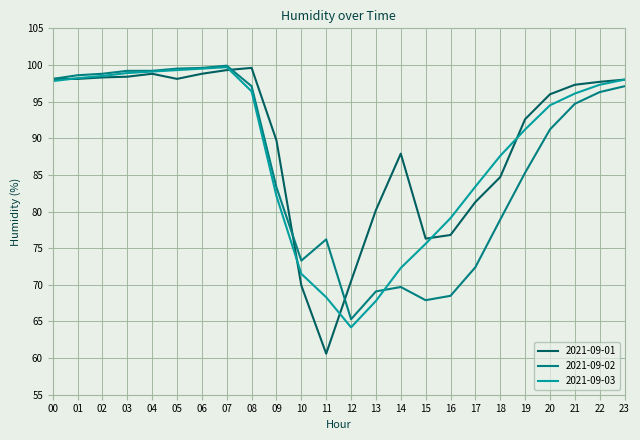

At which label is 2021-09-02 closest to 82?

09